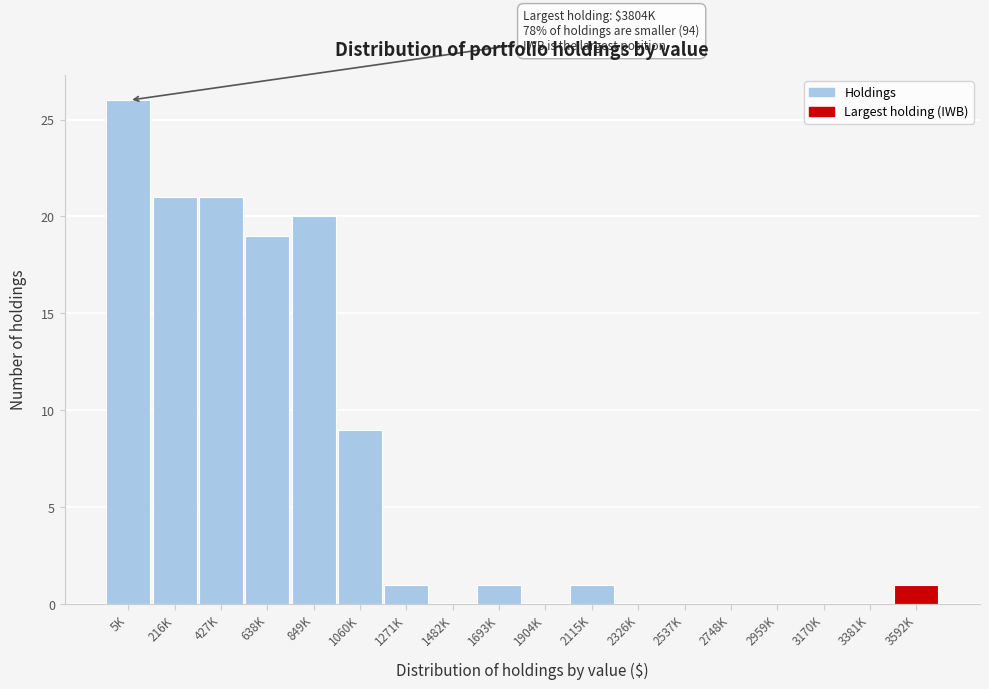

Reading left to right, transcribe all the data shown in this chart.

5K=26	216K=21	427K=21	638K=19	849K=20	1060K=9	1271K=1	1482K=0	1693K=1	1904K=0	2115K=1	2326K=0	2537K=0	2748K=0	2959K=0	3170K=0	3381K=0	3592K=1